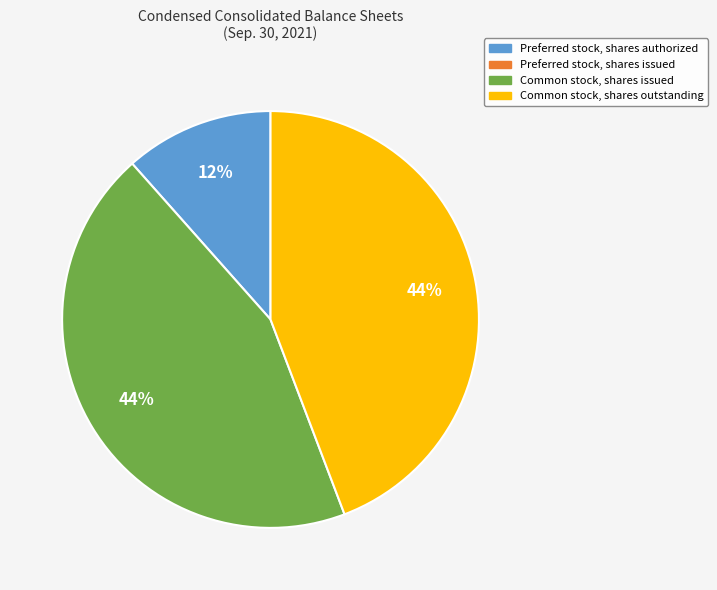

To the nearest percent, what is the average slice percentage?

33%